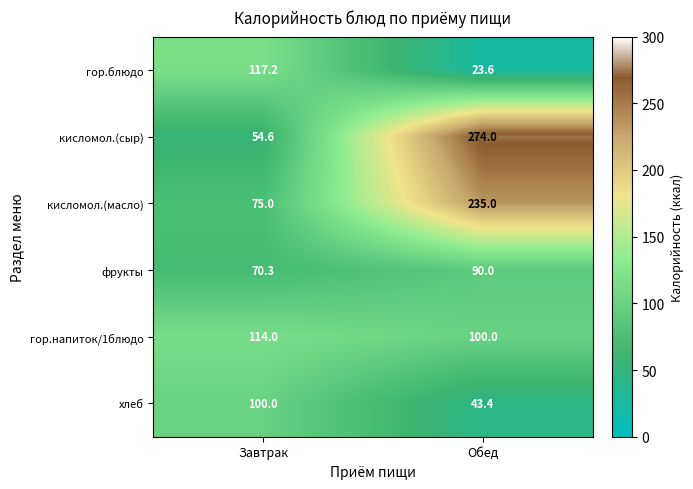

Reading left to right, transcribe all the data shown in this chart.

гор.блюдо: Завтрак=117.2	Обед=23.6
кисломол.(сыр): Завтрак=54.6	Обед=274.0
кисломол.(масло): Завтрак=75.0	Обед=235.0
фрукты: Завтрак=70.3	Обед=90.0
гор.напиток/1блюдо: Завтрак=114.0	Обед=100.0
хлеб: Завтрак=100.0	Обед=43.4